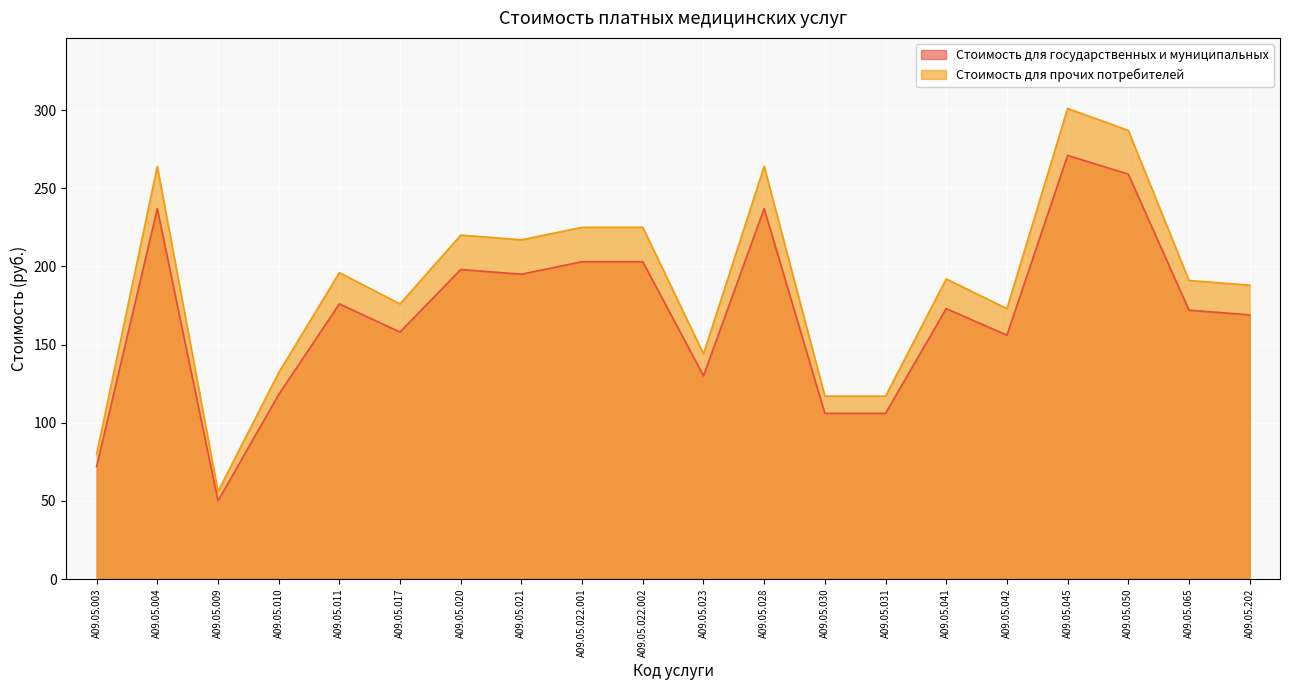

Between A09.05.009 and A09.05.011, which series saw the biggest shift?

Стоимость для прочих потребителей